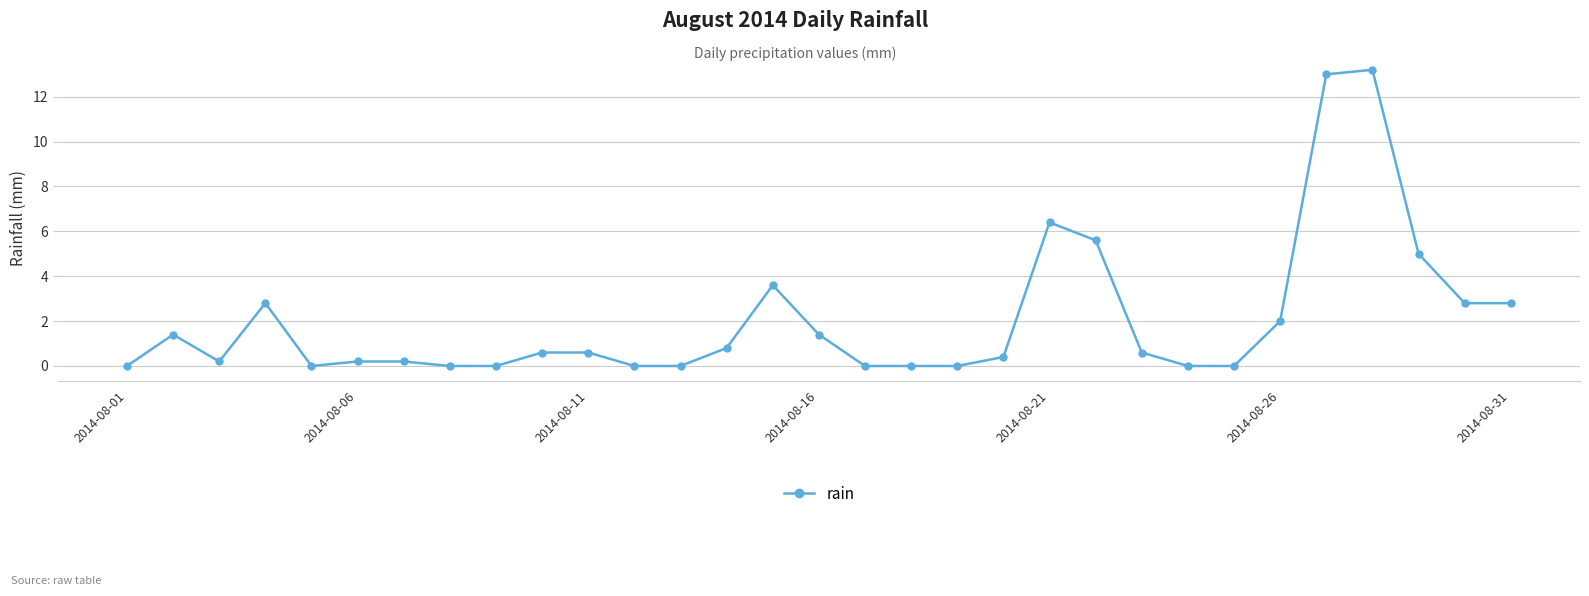

What is the value of the 31st point from the left?

2.8